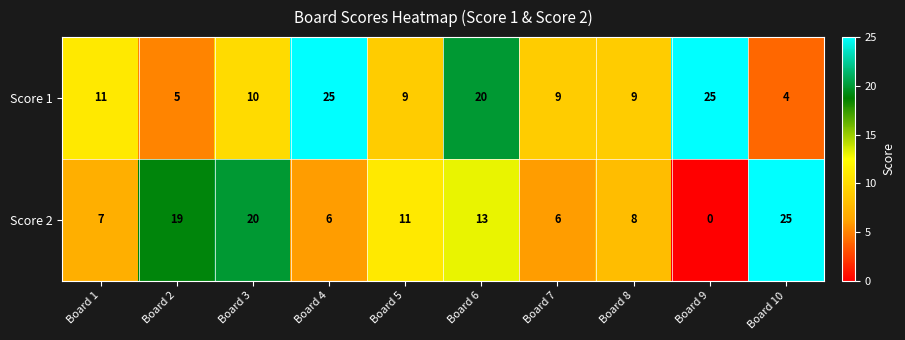

What is the difference between the maximum and minimum values in the Score 1 series?

21